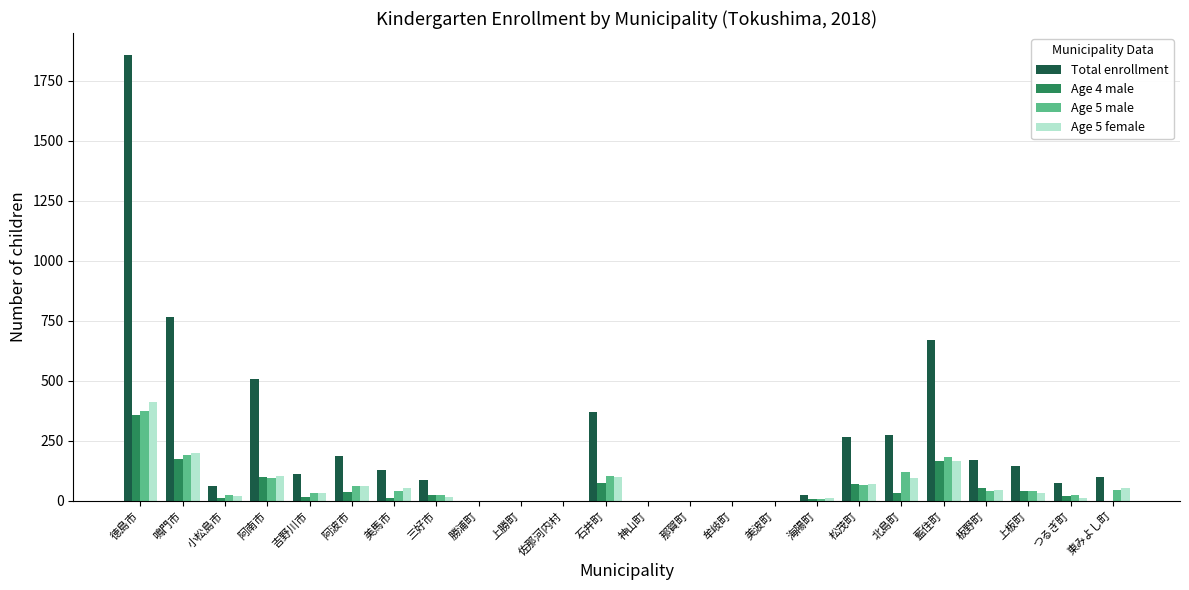

At which label does Age 5 female reach its peak?

徳島市